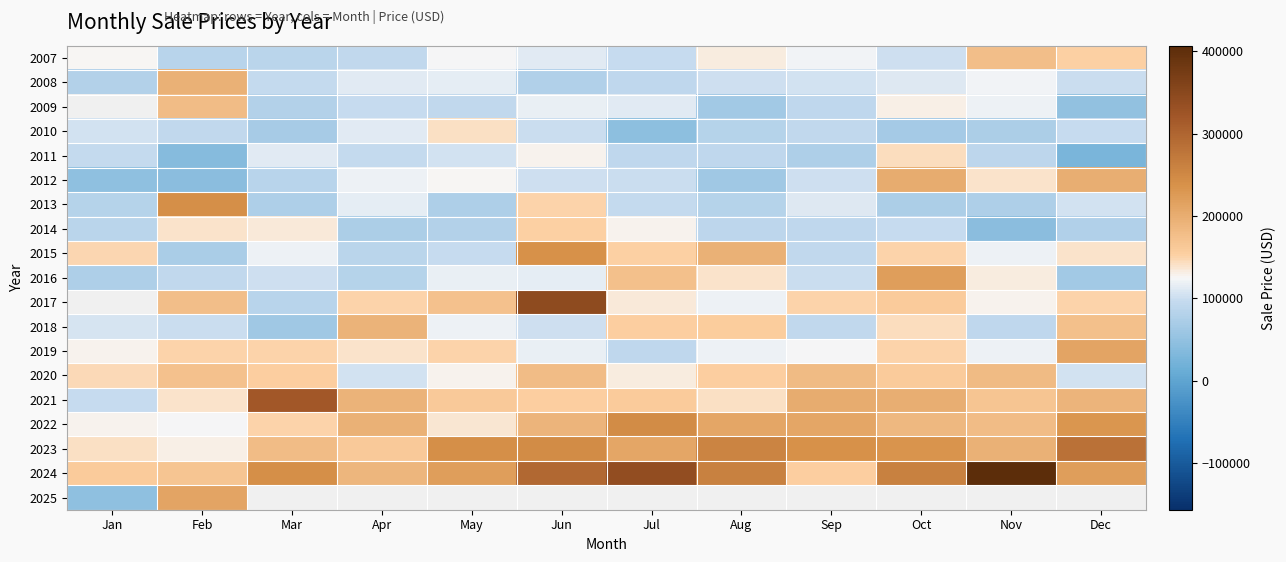

The 2022 series shows 60282.3 at Oct. True or false?

False